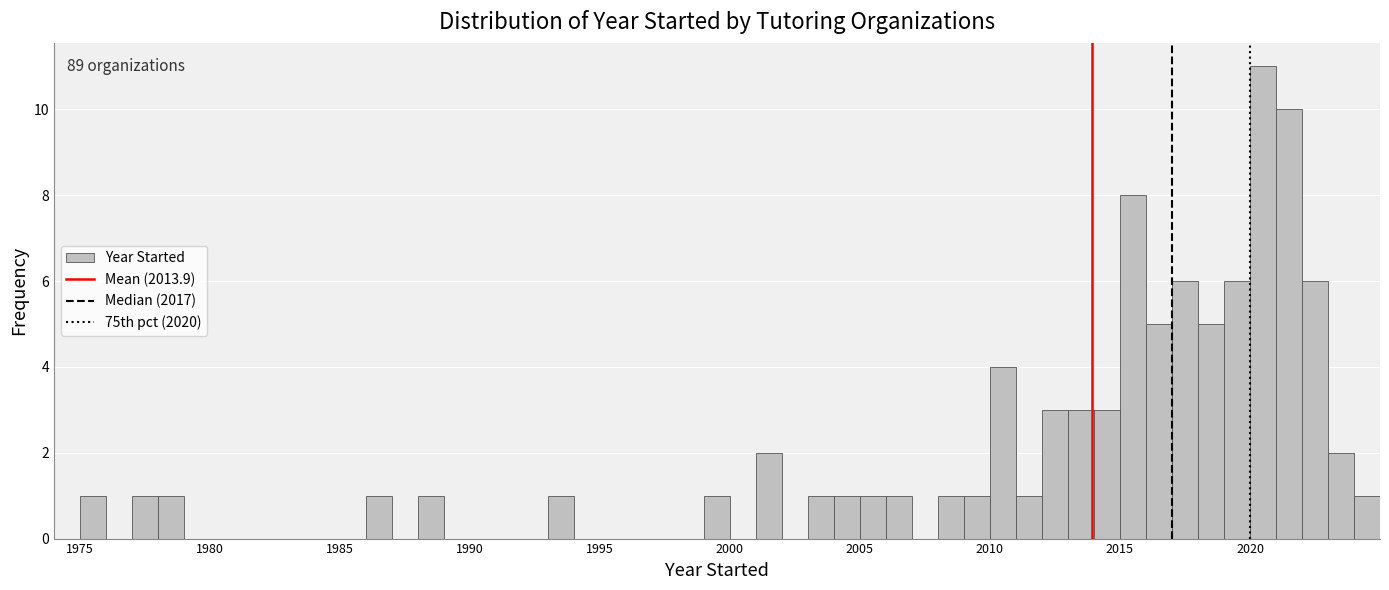

Read against the x-axis, roughly where is the centre of the tallest bar?

2020.5